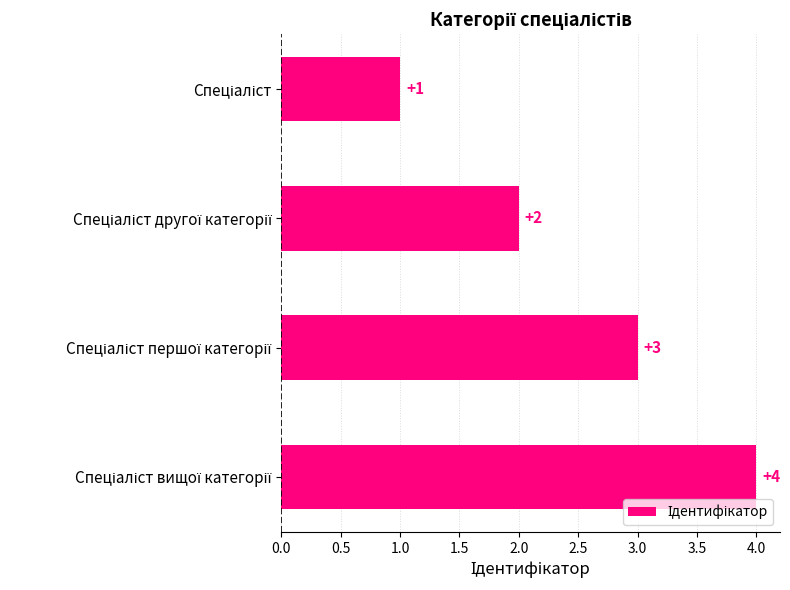

Count the number of data series in this chart.

1